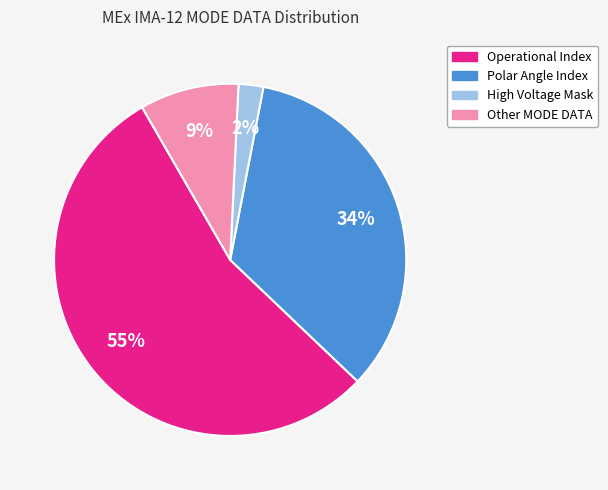

How many slices are in this pie chart?

4